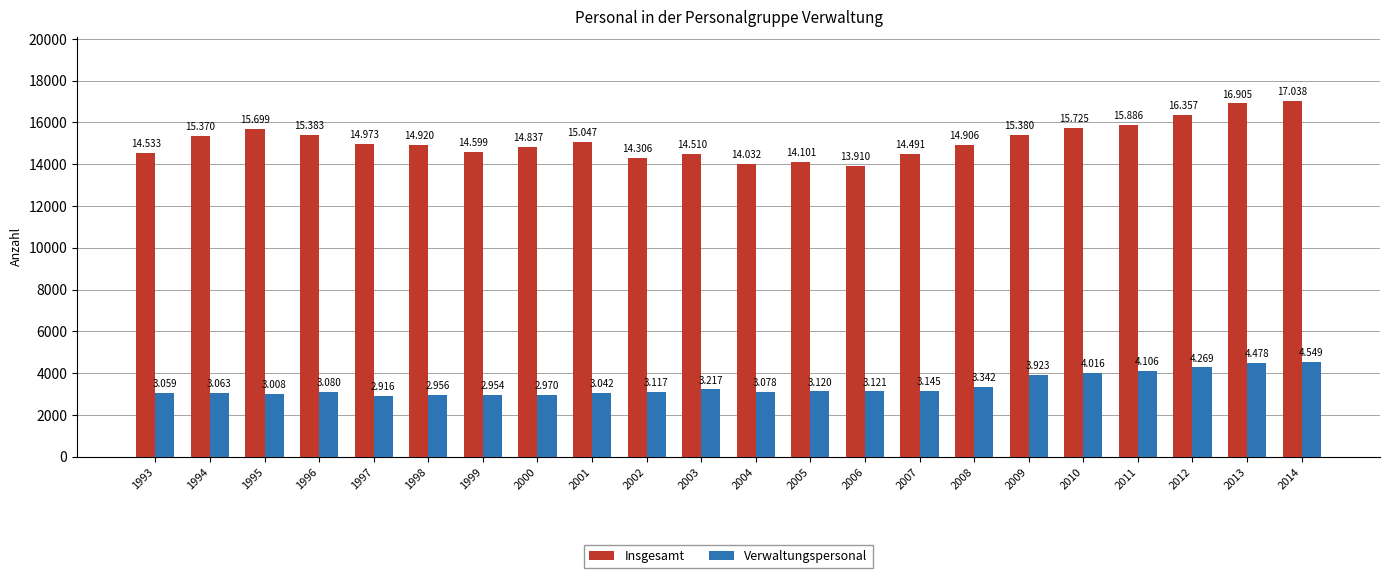

Is it true that Insgesamt equals 5673 at 2009?

False